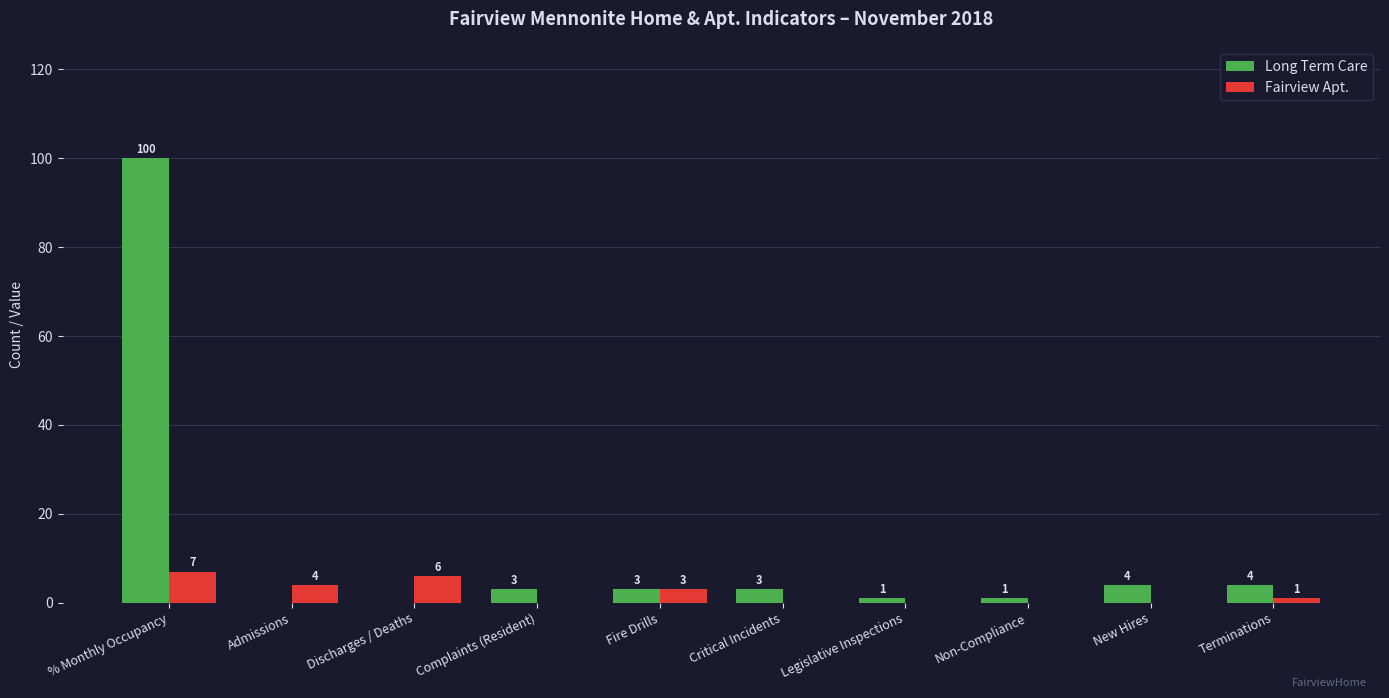

Count the number of categories in the chart.

10